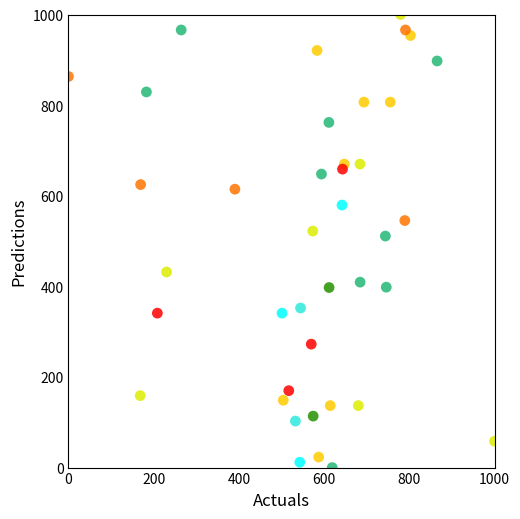

What is the range of Y values (max minus min)?

1000.0